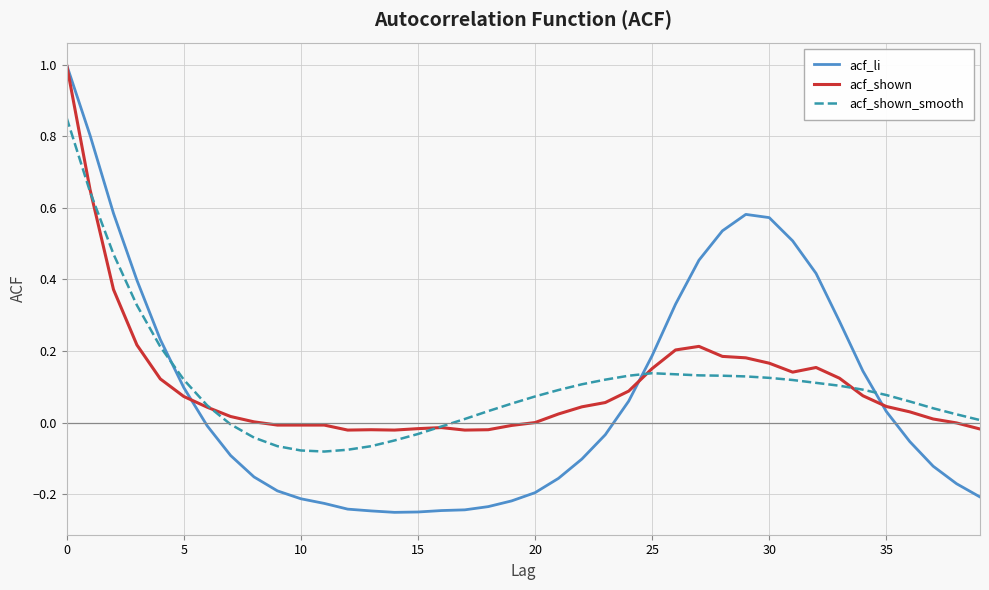

What is the sum of all acf_shown_smooth values?

4.2